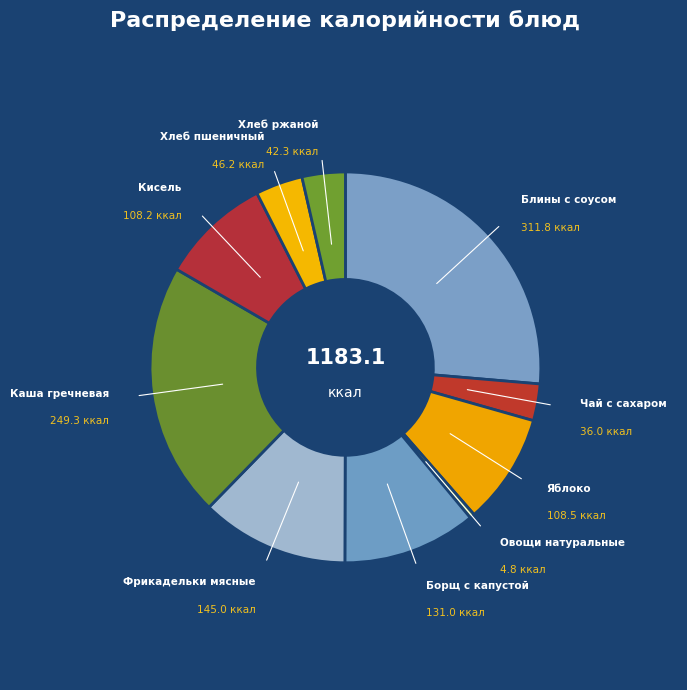

Is there any slice that represents more than half of the pie?

No